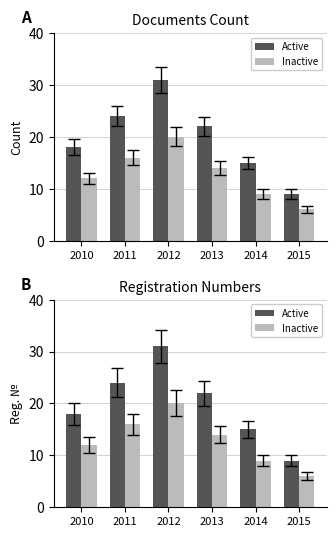

At which label is Active closest to 20?

2010